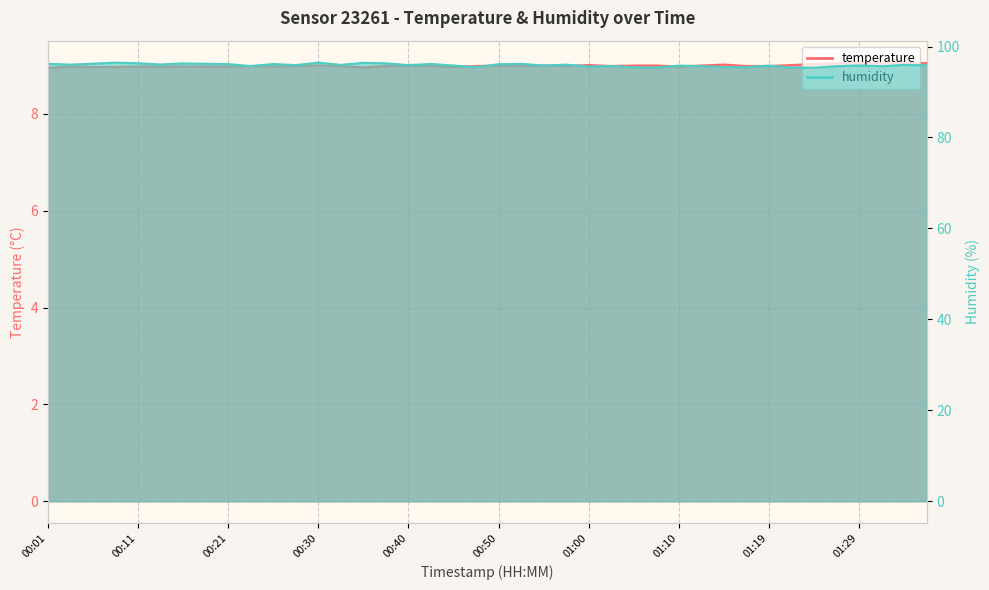

What value does the temperature series have at 00:50?

9.0